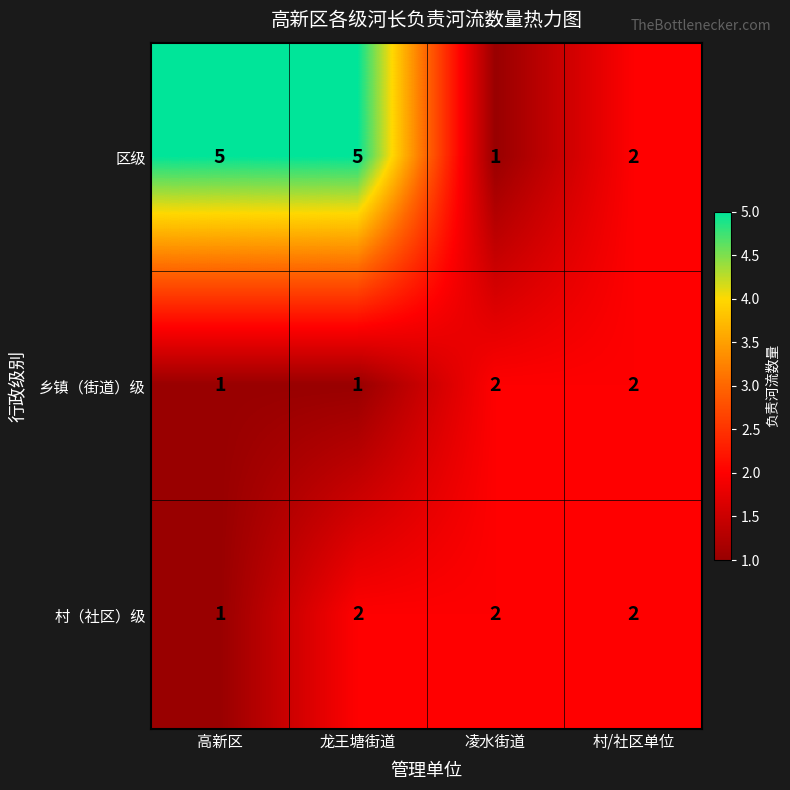

Is it true that 村（社区）级 equals 2 at 龙王塘街道?

True